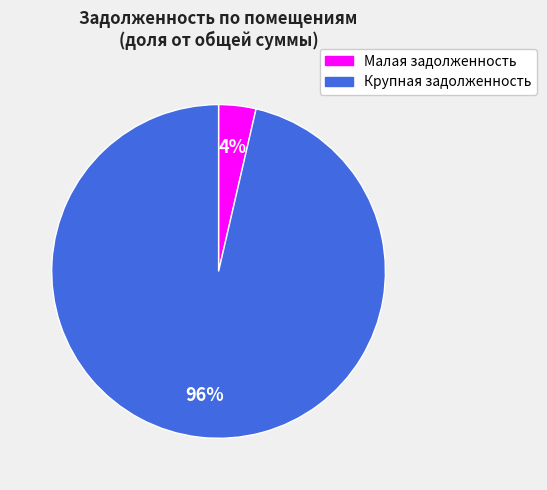

How many slices are in this pie chart?

2